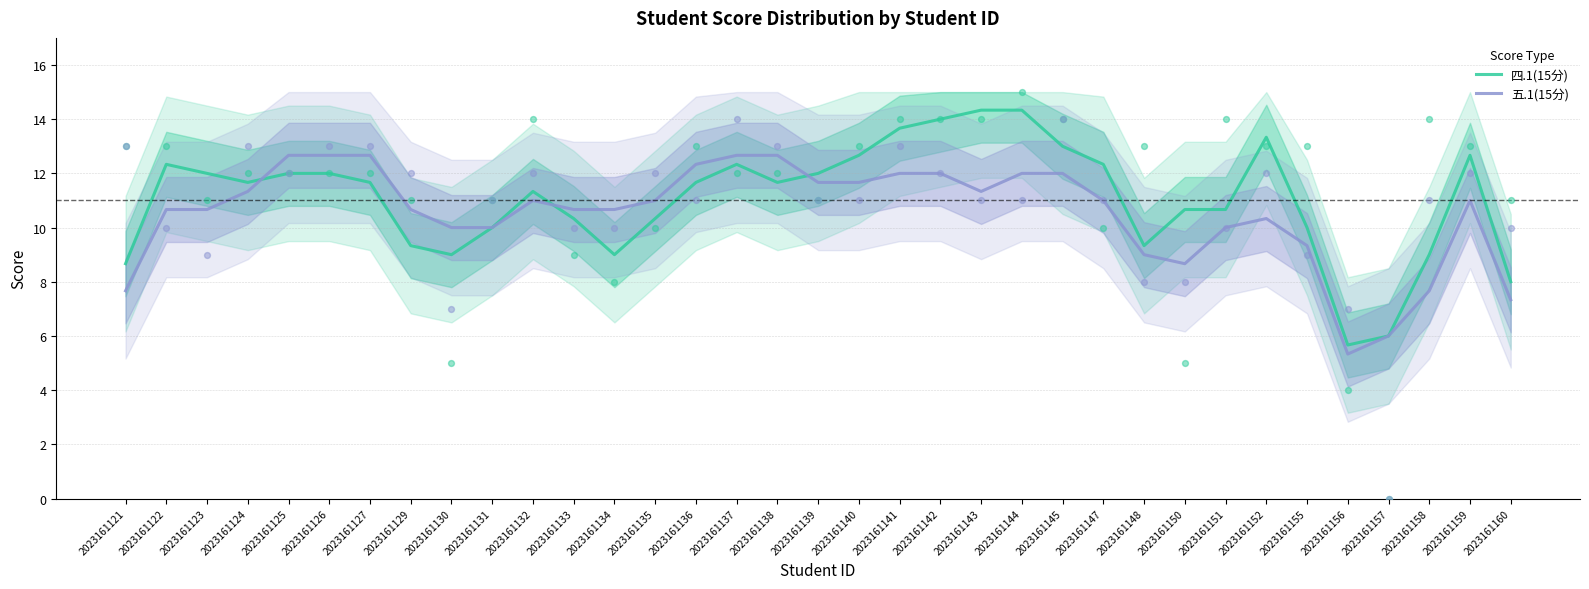

At how many categories does at least one series exceed 11?

20